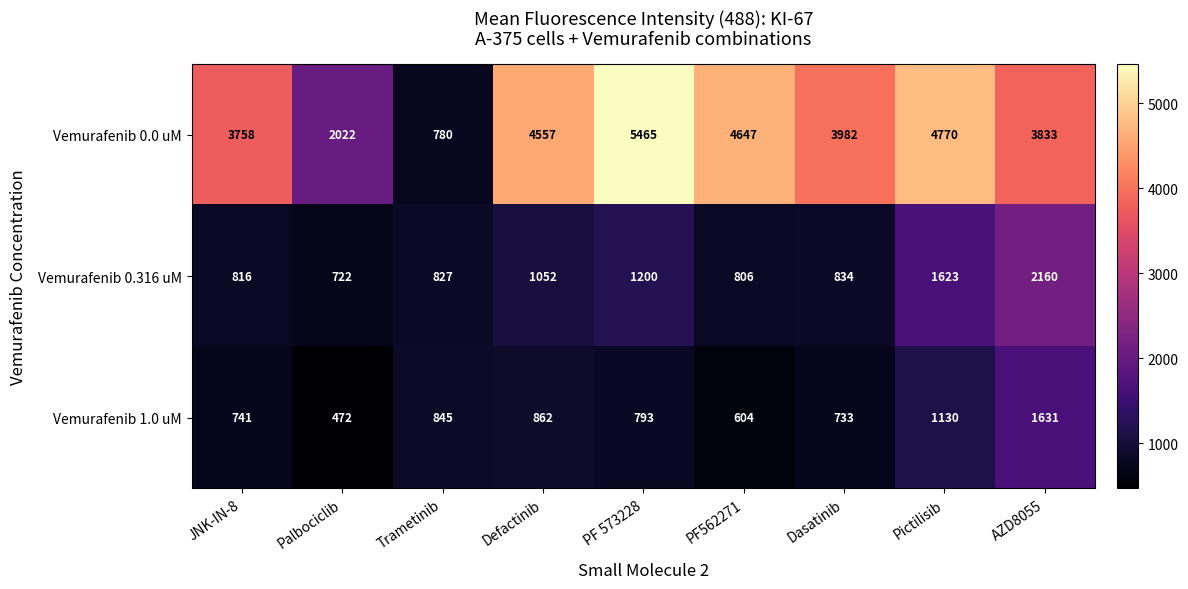

Which label corresponds to the smallest value in the chart?

Palbociclib